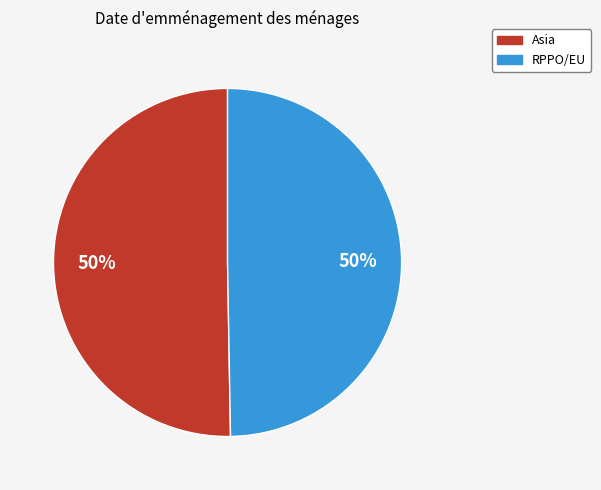

To the nearest percent, what is the combined percentage of RPPO/EU and Asia?

100%